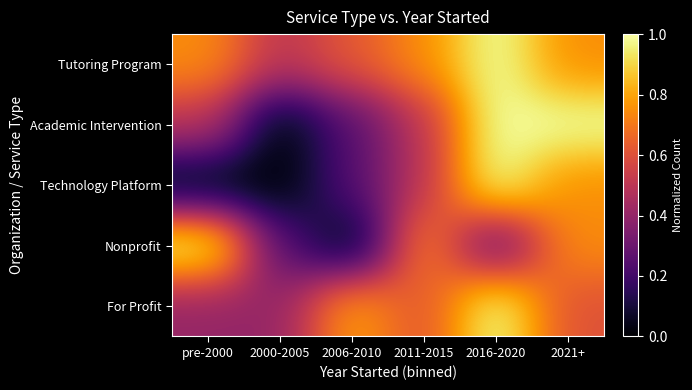

Which series has the largest total across all categories?

Tutoring Program